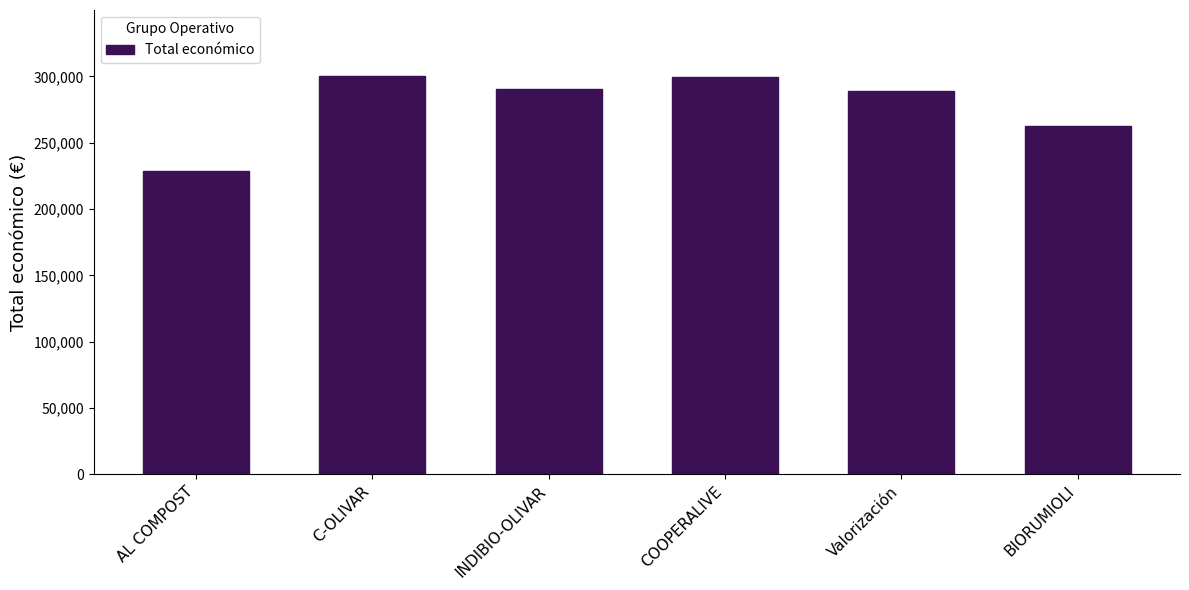

What is the ratio of the value at AL COMPOST to the value at BIORUMIOLI?

0.9